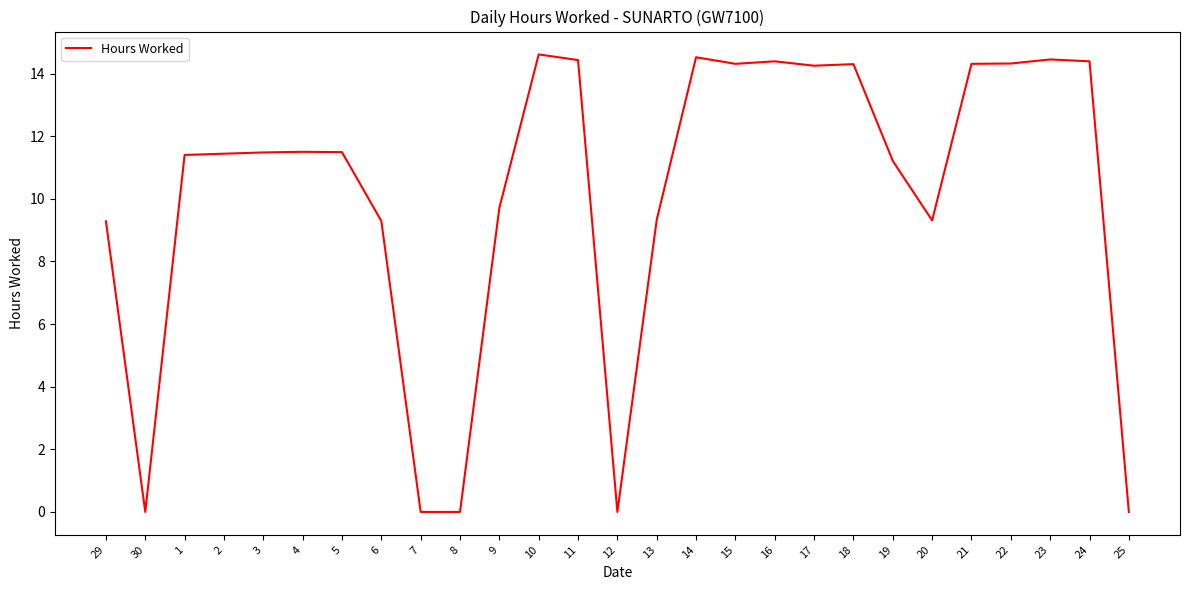

Count the number of values greater than 11.

17